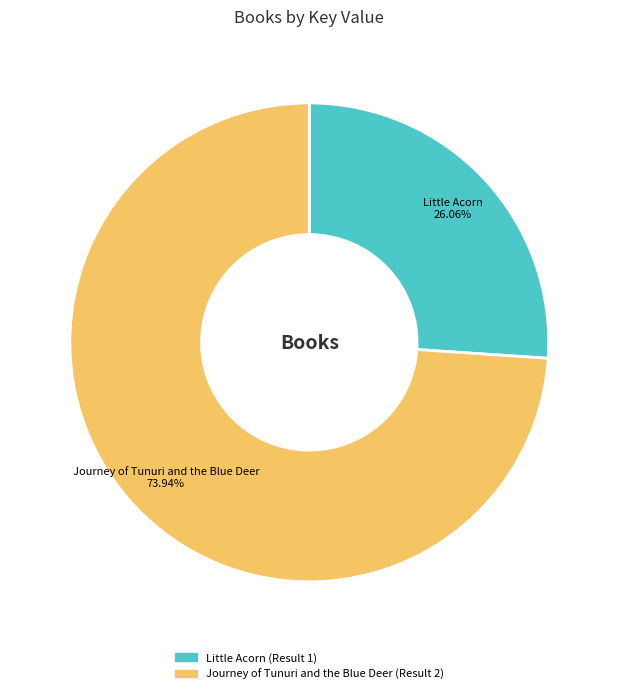

Which slice is the smallest?

Little Acorn